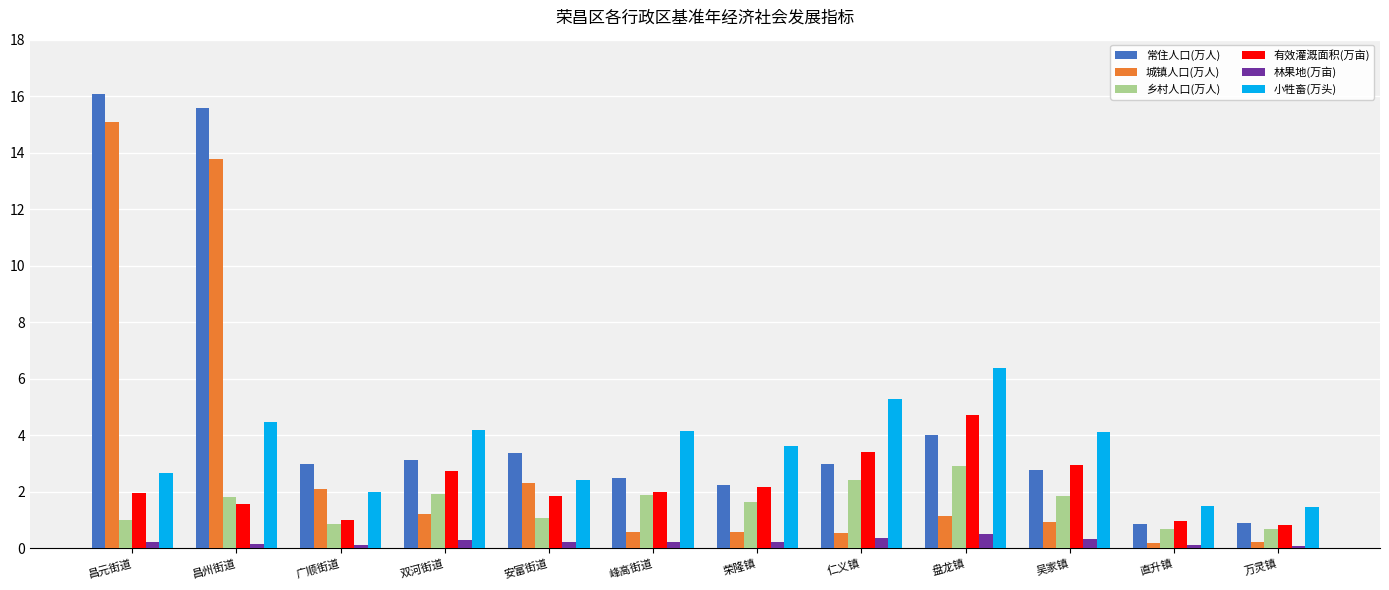

Between 峰高街道 and 吴家镇, which series saw the biggest shift?

有效灌溉面积(万亩)